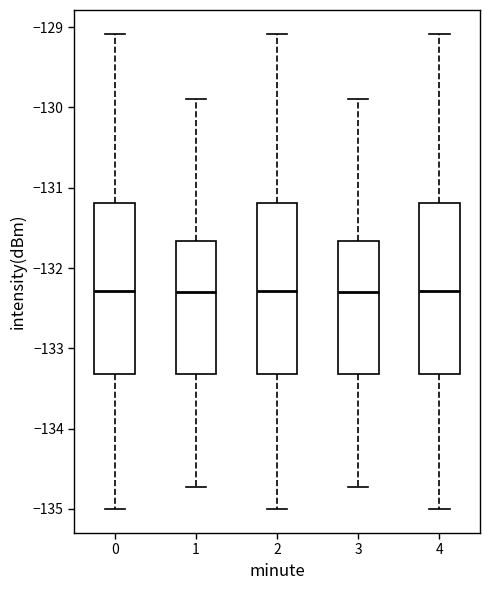

Reading left to right, transcribe this box plot: for each box, give where its median line is, the range the box spans, and where its two whiskers end, as read against the y-axis. The values are not printed on the chart, so give them approximately, as read against the axis.

0: median -132.3, box -133.3 to -131.2, whiskers -135.0 to -129.1
1: median -132.3, box -133.3 to -131.7, whiskers -134.7 to -129.9
2: median -132.3, box -133.3 to -131.2, whiskers -135.0 to -129.1
3: median -132.3, box -133.3 to -131.7, whiskers -134.7 to -129.9
4: median -132.3, box -133.3 to -131.2, whiskers -135.0 to -129.1